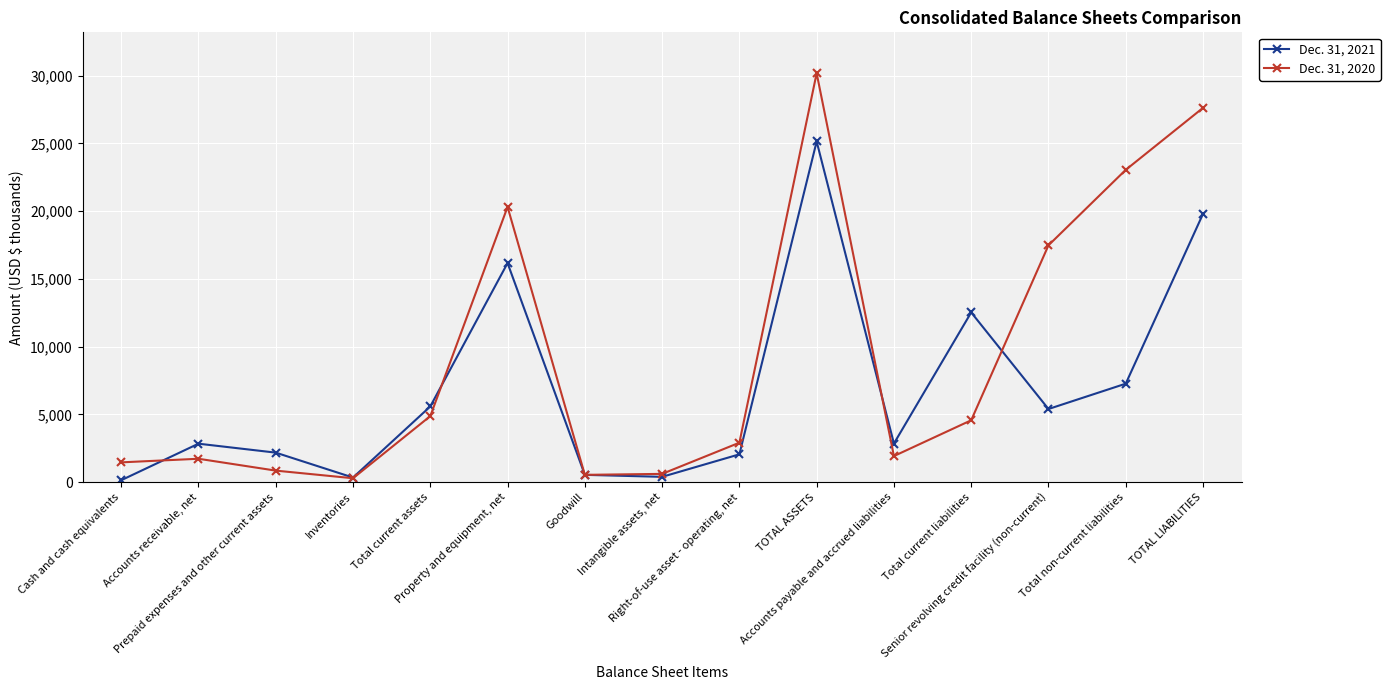

Which series has the widest spread of values?

Dec. 31, 2020